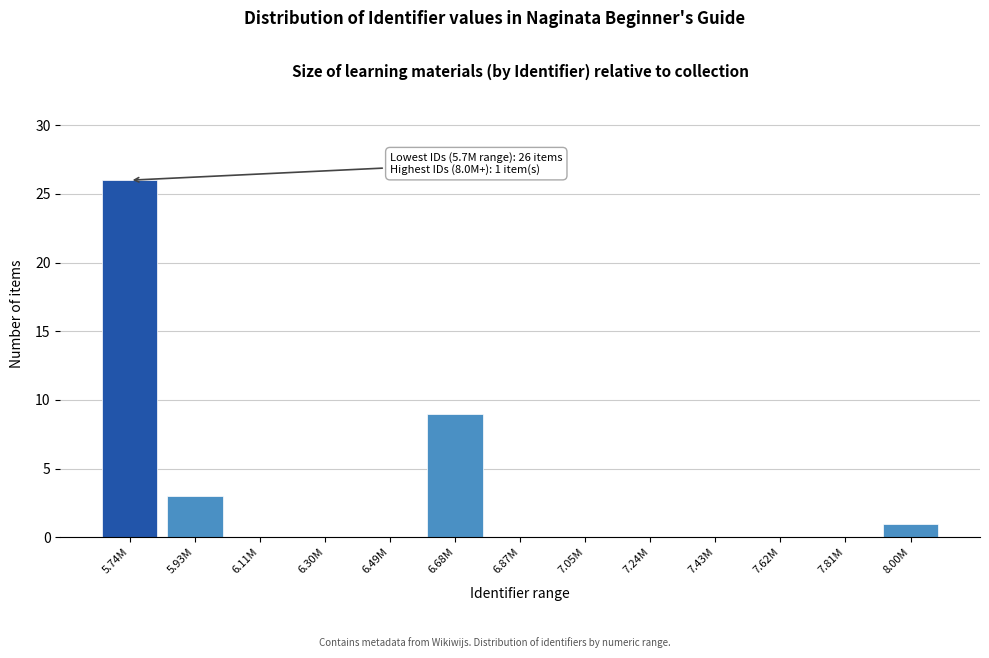

Reading left to right, extract all data points from this chart.

5.74M=26	5.93M=3	6.11M=0	6.30M=0	6.49M=0	6.68M=9	6.87M=0	7.05M=0	7.24M=0	7.43M=0	7.62M=0	7.81M=0	8.00M=1